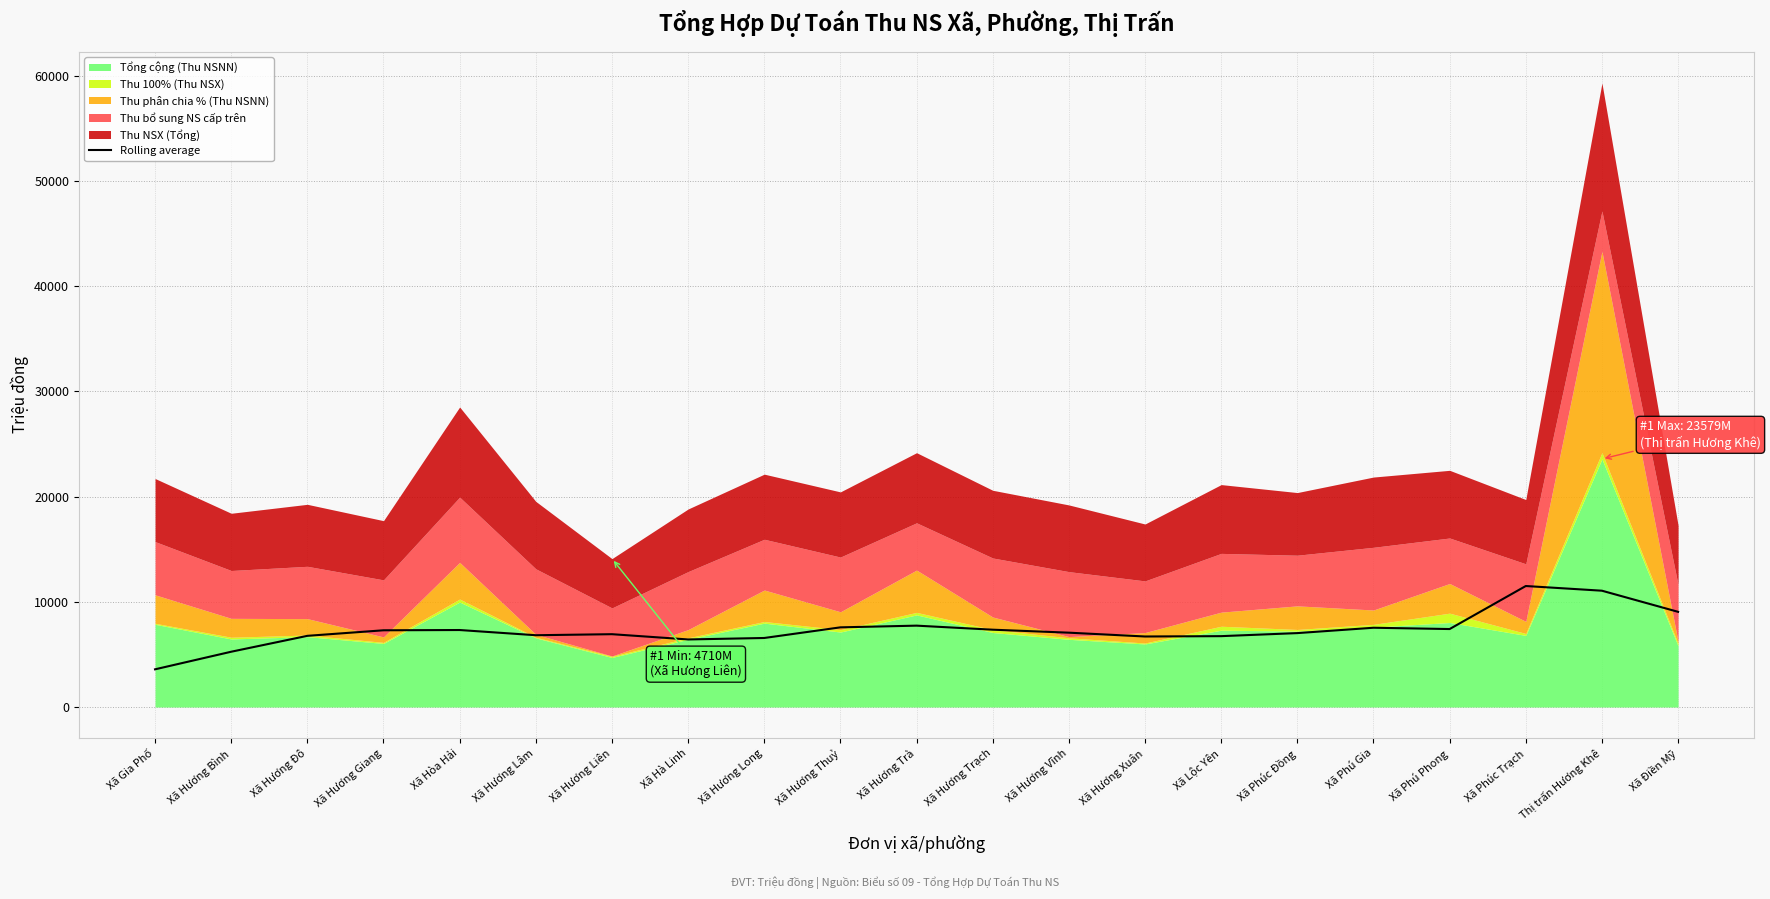

How many interior local valleys (lower than both neighbors) does the data have?

4